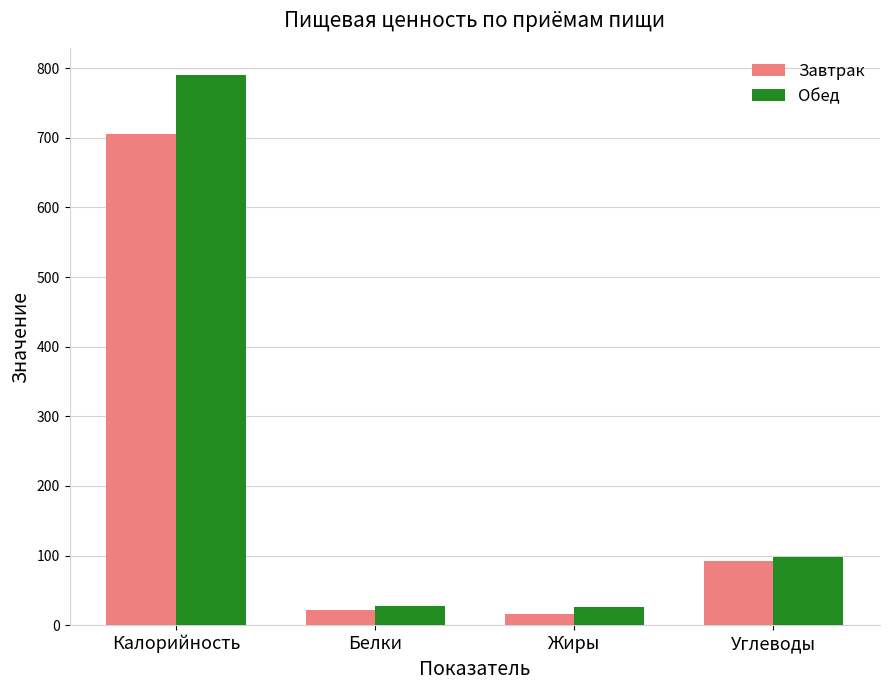

Between Белки and Углеводы, which series saw the biggest shift?

Обед